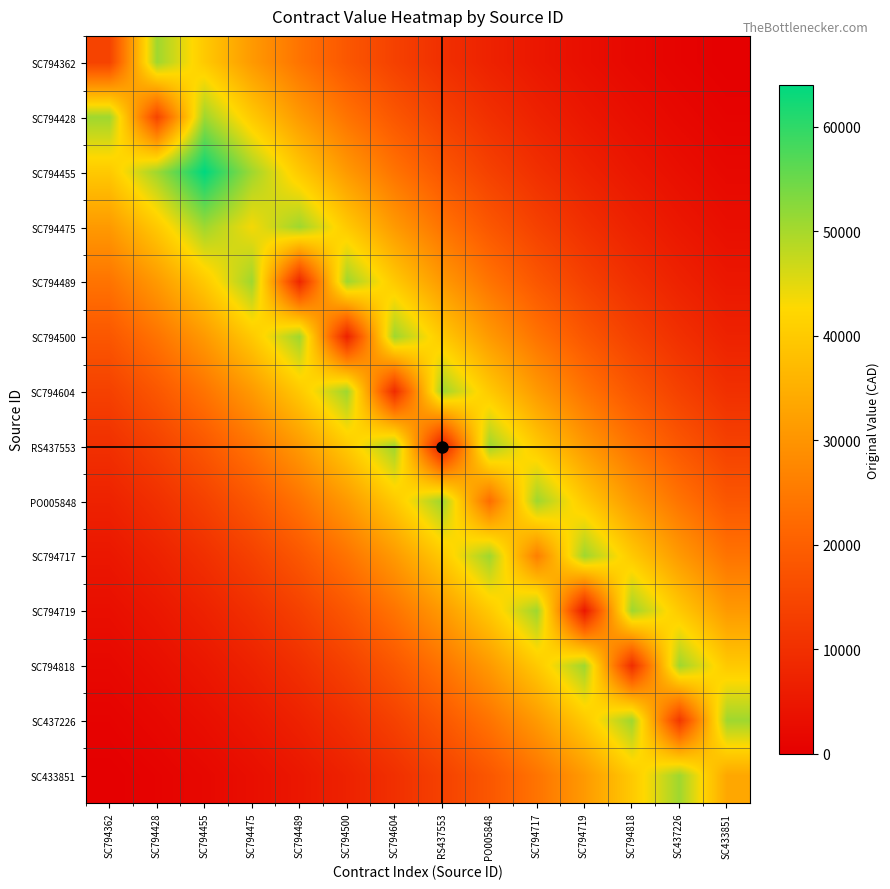

Reading left to right, transcribe all the data shown in this chart.

SC794362: SC794362=14000.0	SC794428=50652.8	SC794455=39810.7	SC794475=31030.8	SC794489=23945.3	SC794500=18249.6	SC794604=13691.4	RS437553=10062.0	PO005848=7189.4	SC794717=4931.3	SC794719=3171.1	SC794818=1812.6	SC437226=777.1	SC433851=0.0
SC794428: SC794362=50652.8	SC794428=14400.0	SC794455=50652.8	SC794475=39810.7	SC794489=31030.8	SC794500=23945.3	SC794604=18249.6	RS437553=13691.4	PO005848=10062.0	SC794717=7189.4	SC794719=4931.3	SC794818=3171.1	SC437226=1812.6	SC433851=777.1
SC794455: SC794362=39810.7	SC794428=50652.8	SC794455=64000.0	SC794475=50652.8	SC794489=39810.7	SC794500=31030.8	SC794604=23945.3	RS437553=18249.6	PO005848=13691.4	SC794717=10062.0	SC794719=7189.4	SC794818=4931.3	SC437226=3171.1	SC433851=1812.6
SC794475: SC794362=31030.8	SC794428=39810.7	SC794455=50652.8	SC794475=43528.7	SC794489=50652.8	SC794500=39810.7	SC794604=31030.8	RS437553=23945.3	PO005848=18249.6	SC794717=13691.4	SC794719=10062.0	SC794818=7189.4	SC437226=4931.3	SC433851=3171.1
SC794489: SC794362=23945.3	SC794428=31030.8	SC794455=39810.7	SC794475=50652.8	SC794489=8000.0	SC794500=50652.8	SC794604=39810.7	RS437553=31030.8	PO005848=23945.3	SC794717=18249.6	SC794719=13691.4	SC794818=10062.0	SC437226=7189.4	SC433851=4931.3
SC794500: SC794362=18249.6	SC794428=23945.3	SC794455=31030.8	SC794475=39810.7	SC794489=50652.8	SC794500=7000.0	SC794604=50652.8	RS437553=39810.7	PO005848=31030.8	SC794717=23945.3	SC794719=18249.6	SC794818=13691.4	SC437226=10062.0	SC433851=7189.4
SC794604: SC794362=13691.4	SC794428=18249.6	SC794455=23945.3	SC794475=31030.8	SC794489=39810.7	SC794500=50652.8	SC794604=9191.8	RS437553=50652.8	PO005848=39810.7	SC794717=31030.8	SC794719=23945.3	SC794818=18249.6	SC437226=13691.4	SC433851=10062.0
RS437553: SC794362=10062.0	SC794428=13691.4	SC794455=18249.6	SC794475=23945.3	SC794489=31030.8	SC794500=39810.7	SC794604=50652.8	RS437553=5355.0	PO005848=50652.8	SC794717=39810.7	SC794719=31030.8	SC794818=23945.3	SC437226=18249.6	SC433851=13691.4
PO005848: SC794362=7189.4	SC794428=10062.0	SC794455=13691.4	SC794475=18249.6	SC794489=23945.3	SC794500=31030.8	SC794604=39810.7	RS437553=50652.8	PO005848=22629.2	SC794717=50652.8	SC794719=39810.7	SC794818=31030.8	SC437226=23945.3	SC433851=18249.6
SC794717: SC794362=4931.3	SC794428=7189.4	SC794455=10062.0	SC794475=13691.4	SC794489=18249.6	SC794500=23945.3	SC794604=31030.8	RS437553=39810.7	PO005848=50652.8	SC794717=26000.0	SC794719=50652.8	SC794818=39810.7	SC437226=31030.8	SC433851=23945.3
SC794719: SC794362=3171.1	SC794428=4931.3	SC794455=7189.4	SC794475=10062.0	SC794489=13691.4	SC794500=18249.6	SC794604=23945.3	RS437553=31030.8	PO005848=39810.7	SC794717=50652.8	SC794719=5000.0	SC794818=50652.8	SC437226=39810.7	SC433851=31030.8
SC794818: SC794362=1812.6	SC794428=3171.1	SC794455=4931.3	SC794475=7189.4	SC794489=10062.0	SC794500=13691.4	SC794604=18249.6	RS437553=23945.3	PO005848=31030.8	SC794717=39810.7	SC794719=50652.8	SC794818=9500.0	SC437226=50652.8	SC433851=39810.7
SC437226: SC794362=777.1	SC794428=1812.6	SC794455=3171.1	SC794475=4931.3	SC794489=7189.4	SC794500=10062.0	SC794604=13691.4	RS437553=18249.6	PO005848=23945.3	SC794717=31030.8	SC794719=39810.7	SC794818=50652.8	SC437226=11641.7	SC433851=50652.8
SC433851: SC794362=0.0	SC794428=777.1	SC794455=1812.6	SC794475=3171.1	SC794489=4931.3	SC794500=7189.4	SC794604=10062.0	RS437553=13691.4	PO005848=18249.6	SC794717=23945.3	SC794719=31030.8	SC794818=39810.7	SC437226=50652.8	SC433851=33520.0